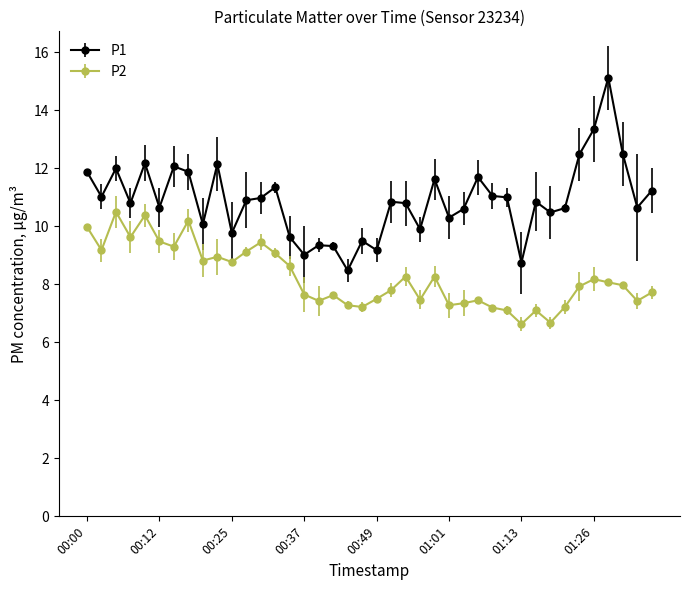

Which series has the largest total across all categories?

P1